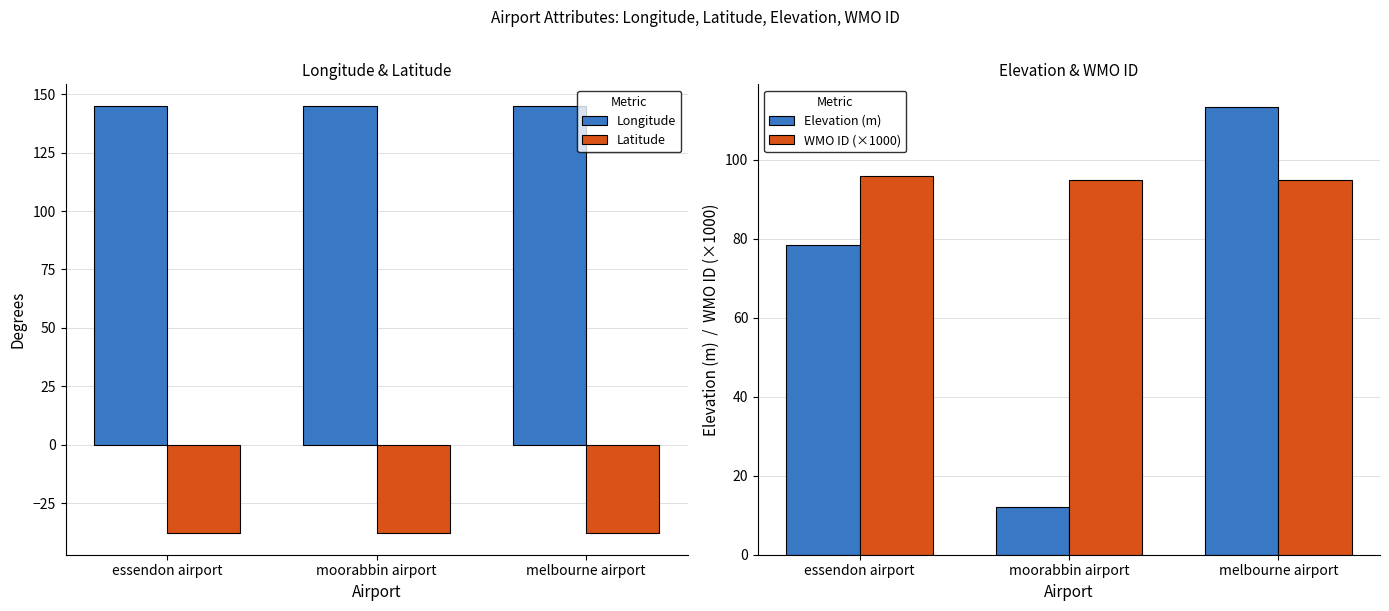

At essendon airport, list the series in order from largest to smallest.

Longitude, WMO ID (×1000), Elevation (m), Latitude